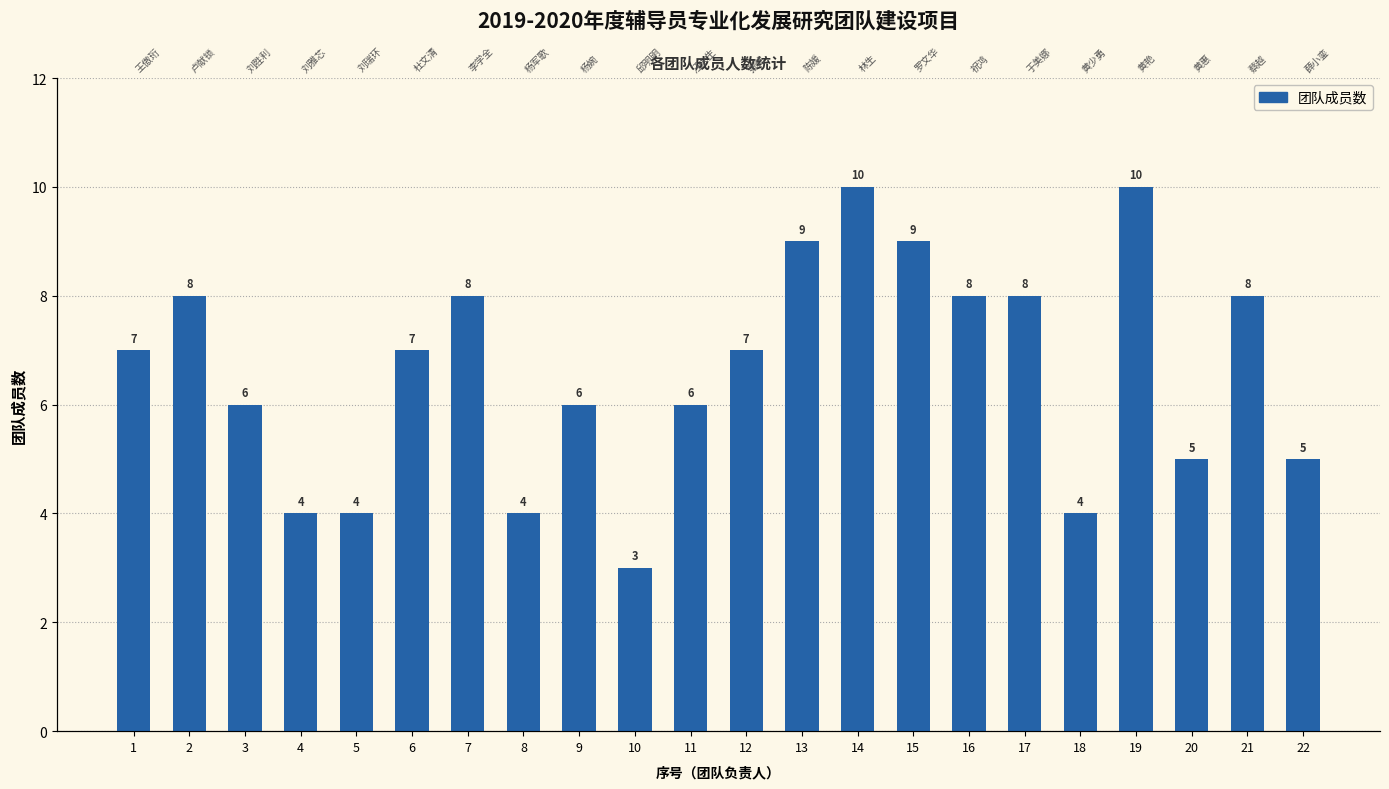

Reading left to right, what are all the values shown in this chart?

7	8	6	4	4	7	8	4	6	3	6	7	9	10	9	8	8	4	10	5	8	5